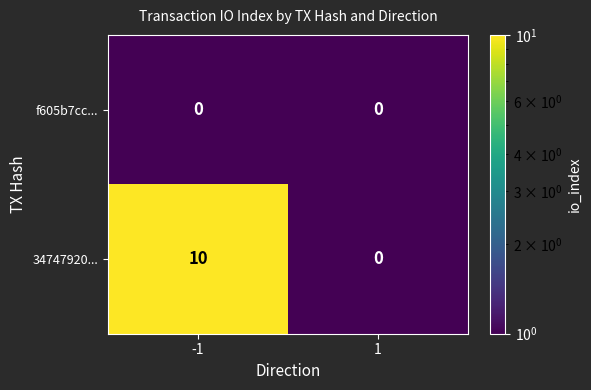

List the series in order of their peak value, lowest first.

f605b7cc..., 34747920...